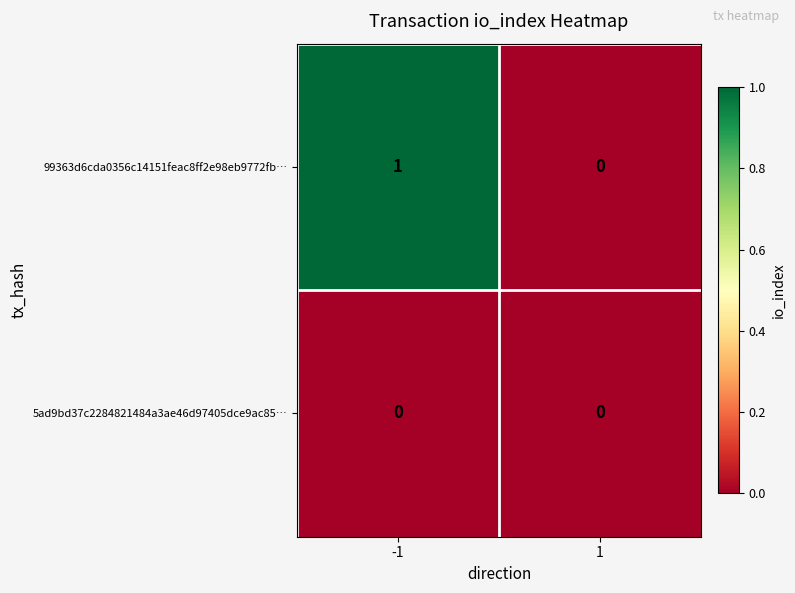

Between -1 and 1, which series saw the biggest shift?

99363d6cda0356c14151feac8ff2e98eb9772fb…